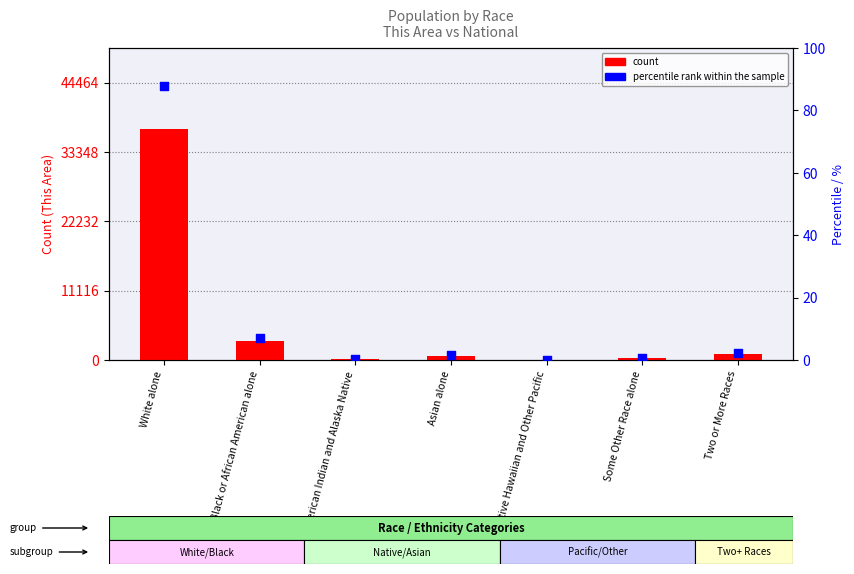

Which series has the largest total across all categories?

count